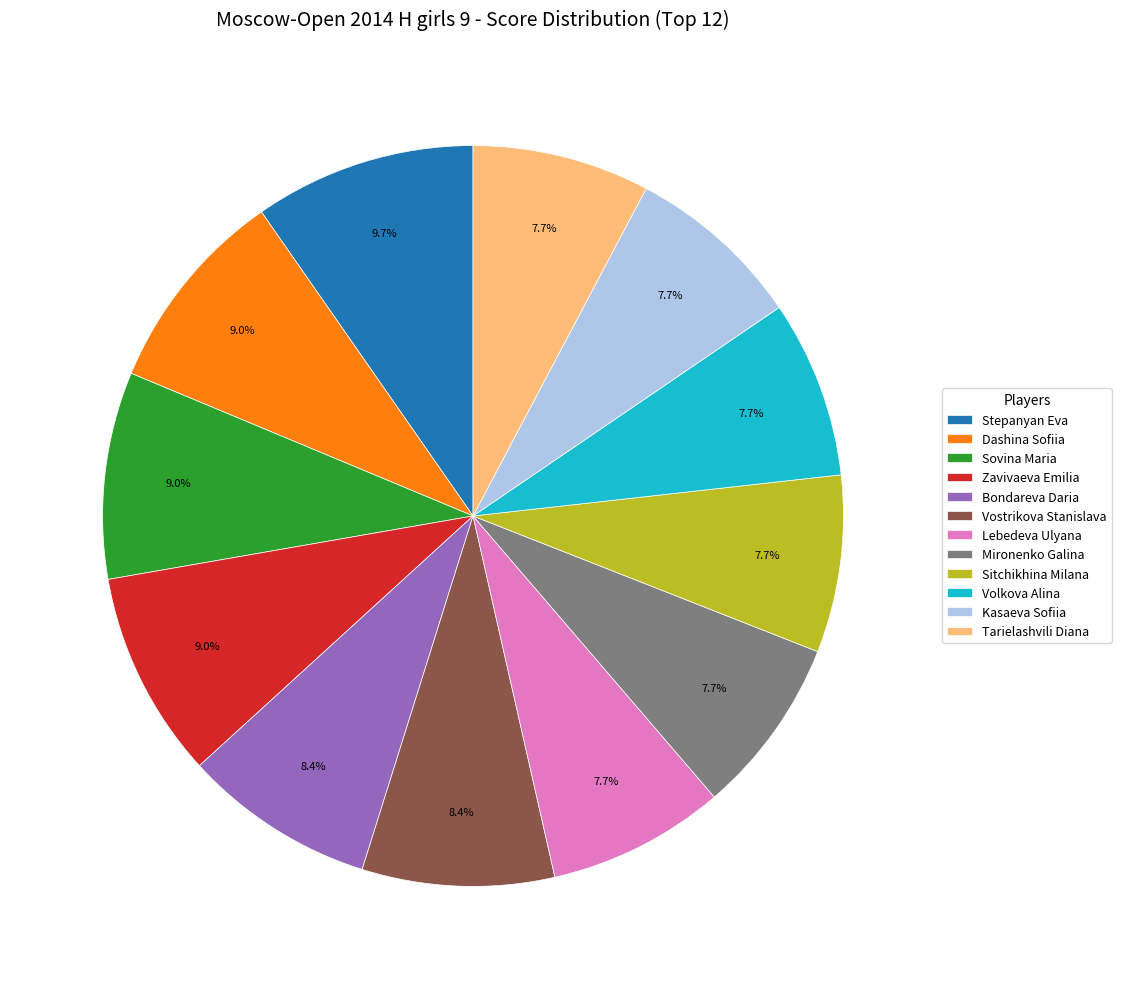

How many segments does this pie chart have?

12